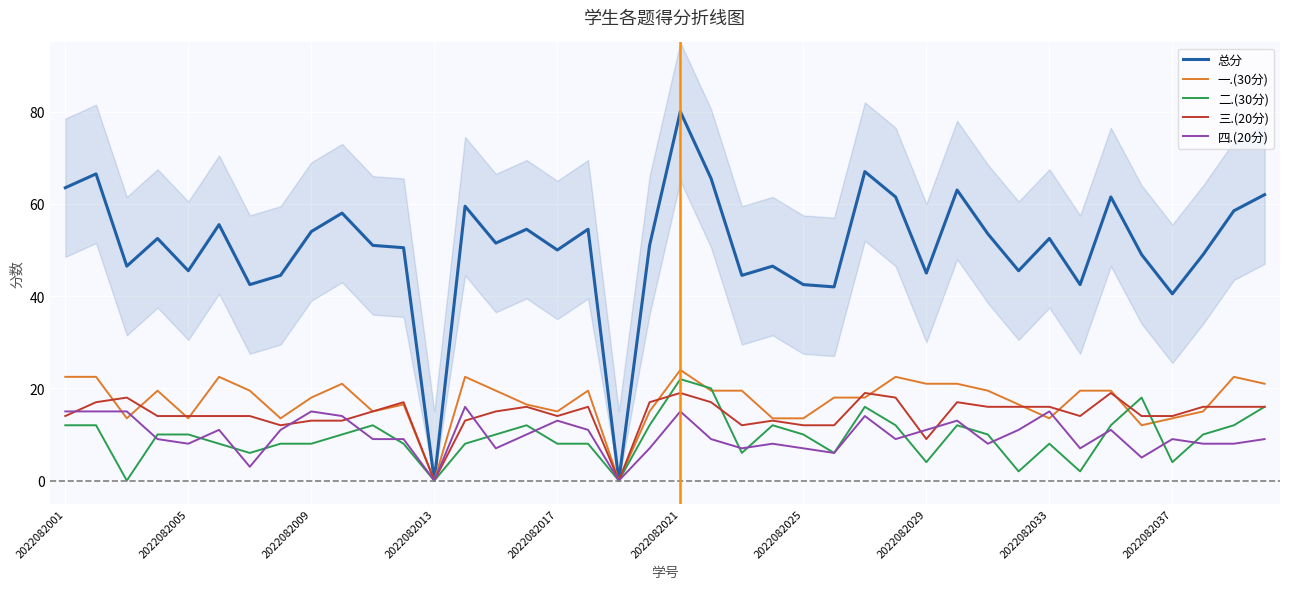

Is it true that 四.(20分) equals 9.0 at 2022082037?

True